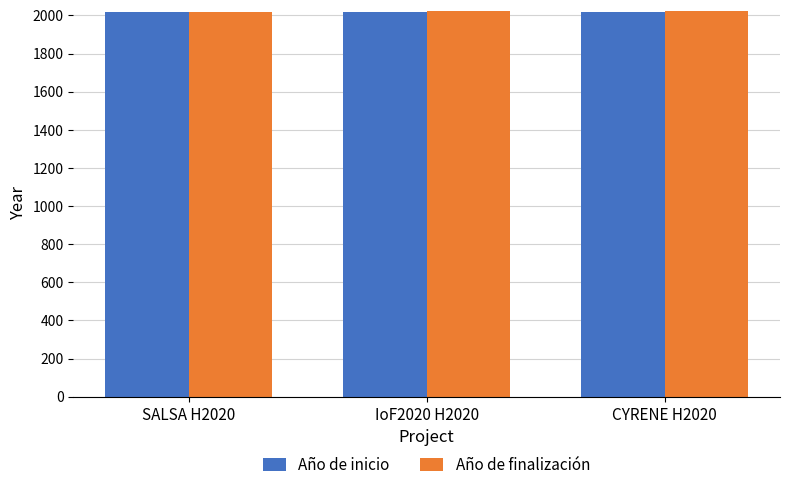

Are the bars grouped side by side (vs. stacked)?

Yes